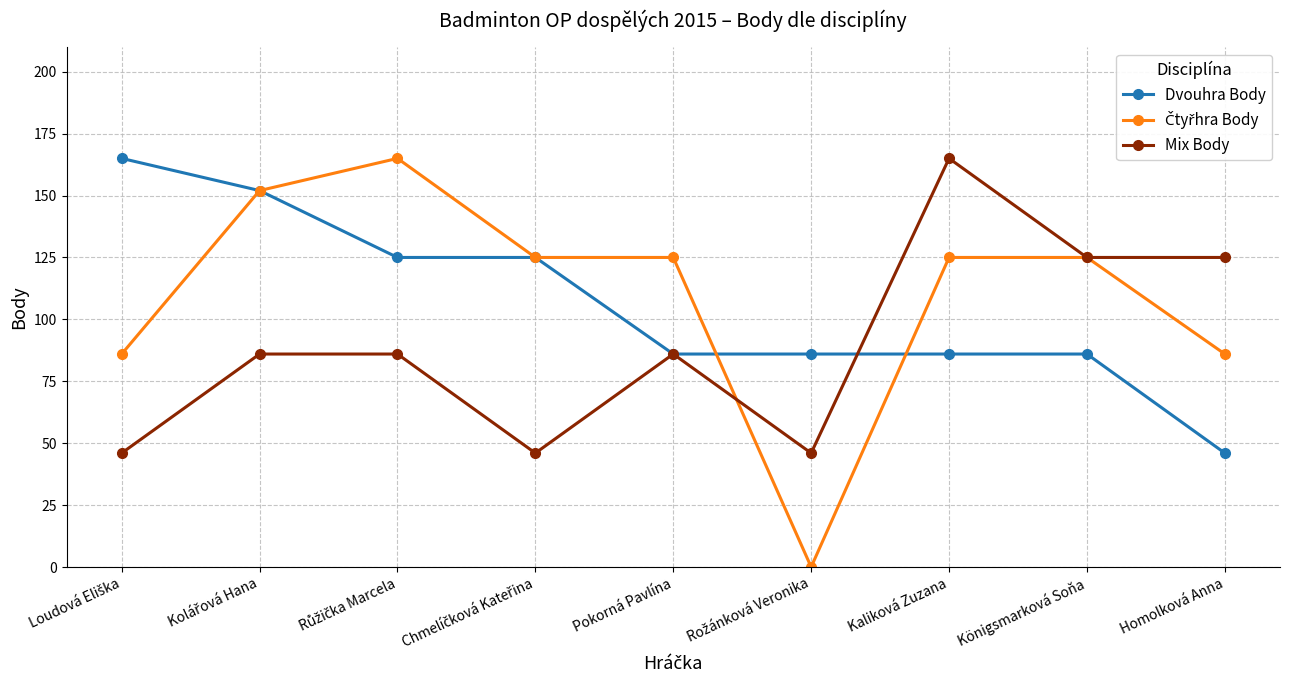

Which category has the lowest value in the Dvouhra Body series?

Homolková Anna